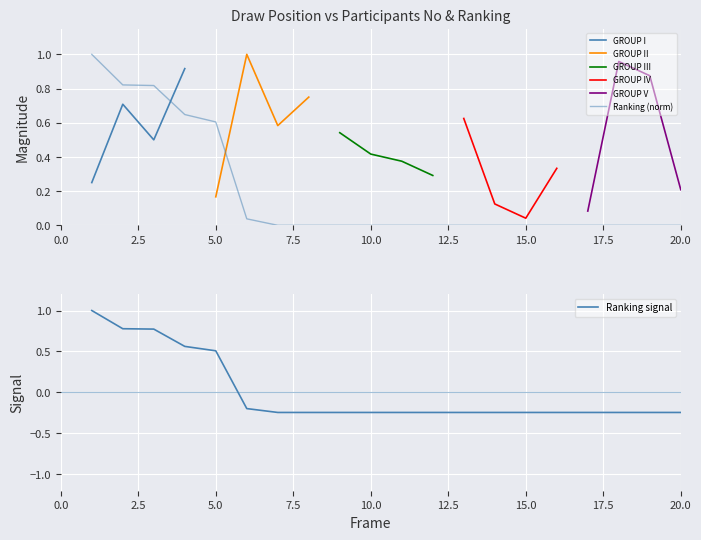

True or false: the data has more than 1 interior local peaks.

False